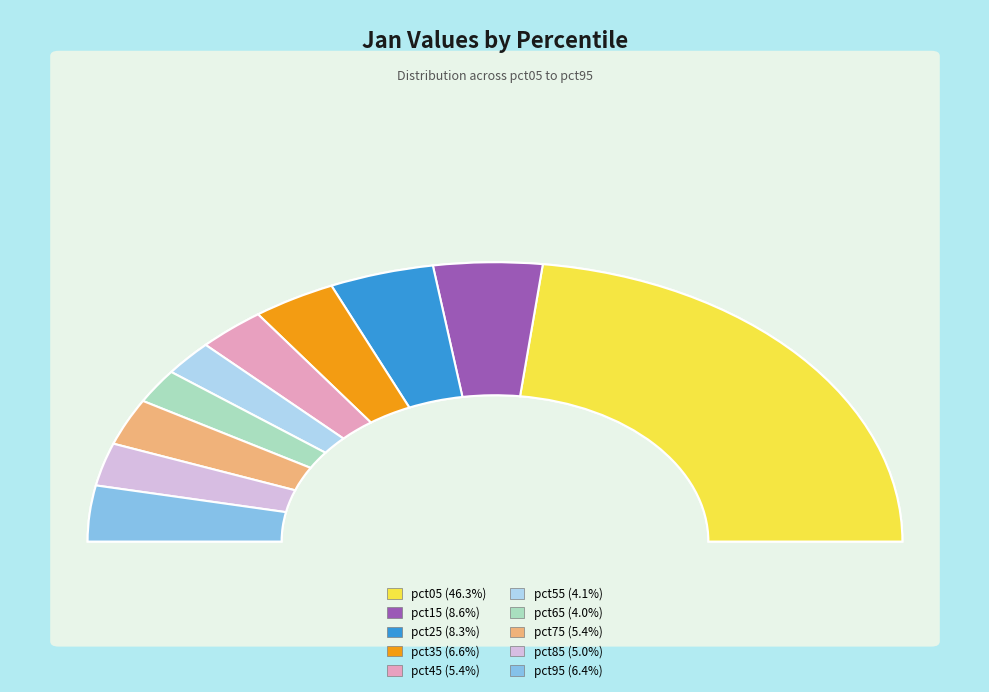

Which slice is the largest?

pct05